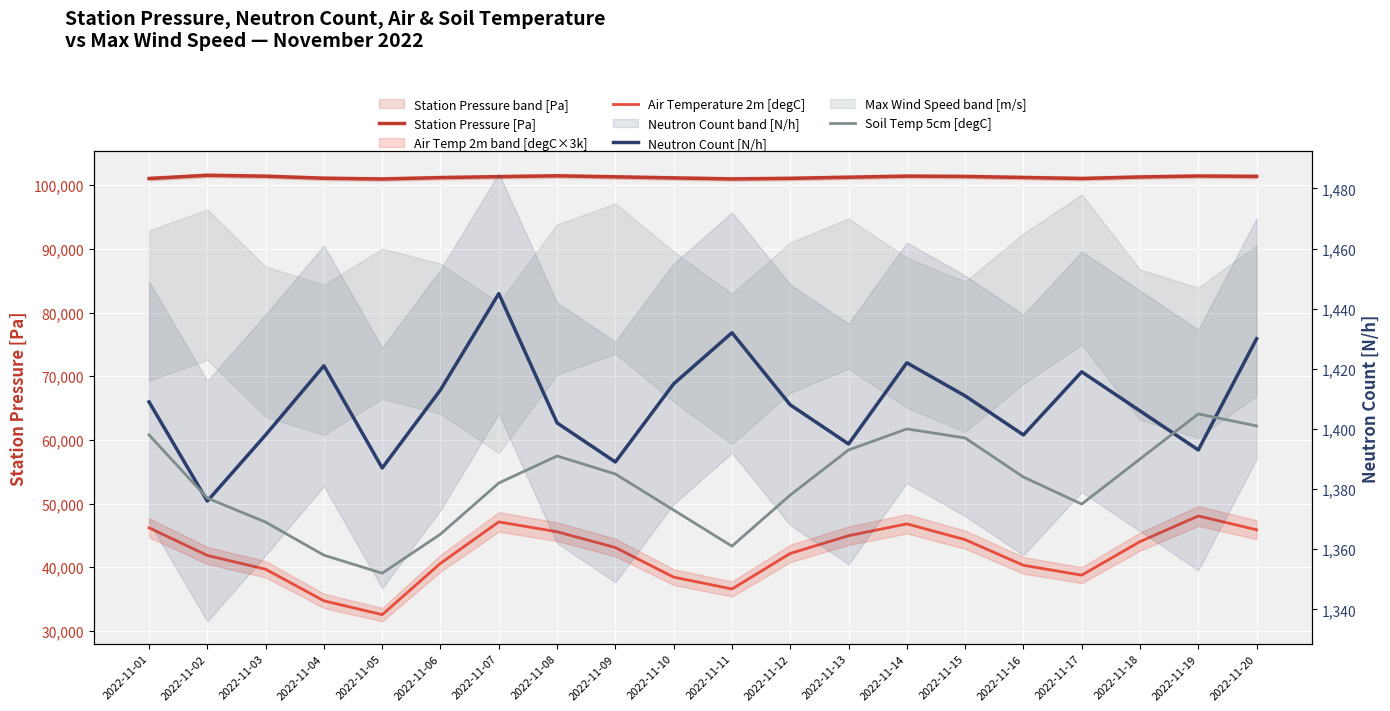

Reading left to right, transcribe all the data shown in this chart.

Station Pressure [Pa]: 101055	101563	101420	101100	100980	101200	101350	101480	101320	101150	100990	101080	101260	101430	101380	101220	101060	101300	101450	101390
Air Temperature 2m [degC]: 46190	41850	39680	34720	32550	40610	47120	45570	43090	38440	36580	42160	44950	46810	44330	40300	38750	44020	48050	45880
Neutron Count [N/h]: 1409	1376	1398	1421	1387	1413	1445	1402	1389	1415	1432	1408	1395	1422	1411	1398	1419	1406	1393	1430
Soil Temp 5cm [degC]: 1398	1377	1369	1358	1352	1365	1382	1391	1385	1373	1361	1378	1393	1400	1397	1384	1375	1390	1405	1401